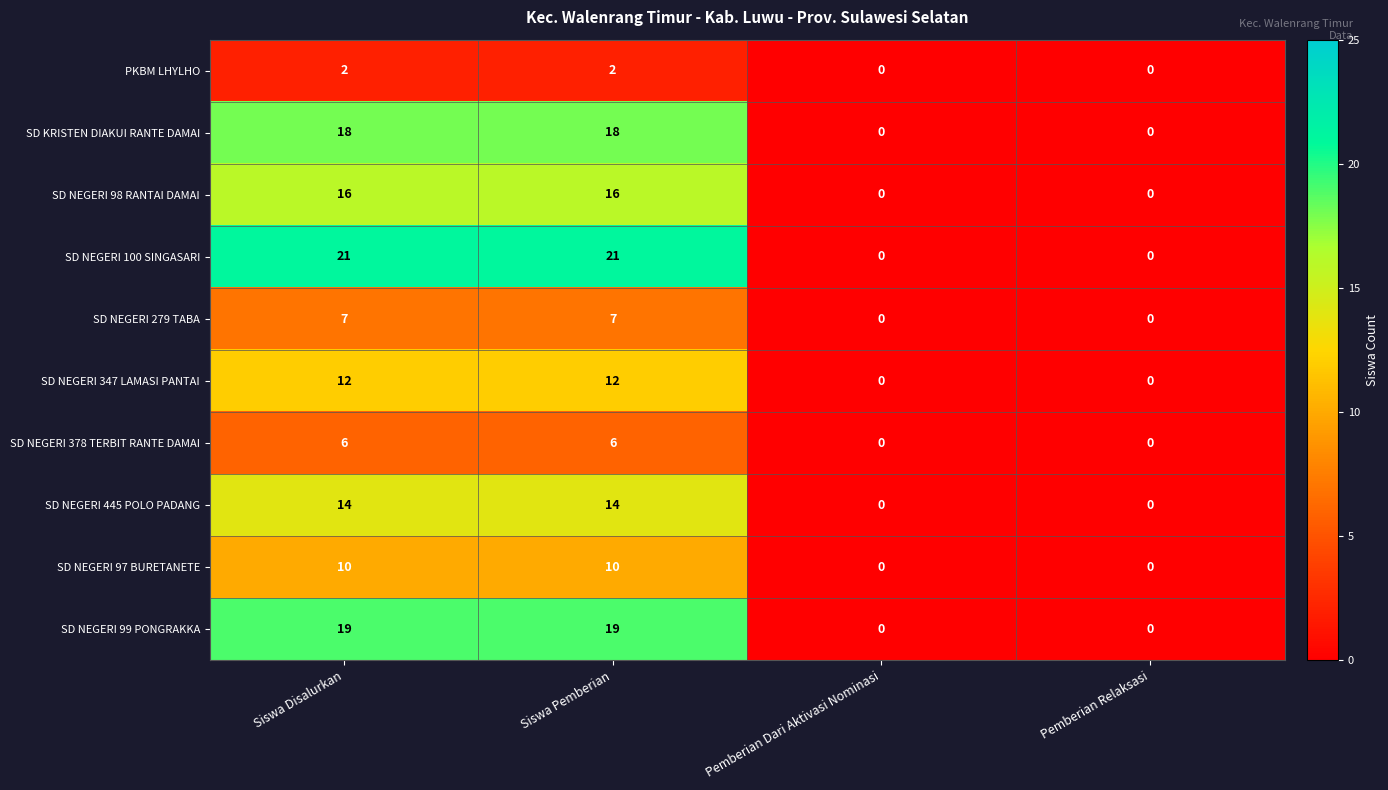

Which series has the widest spread of values?

SD NEGERI 100 SINGASARI